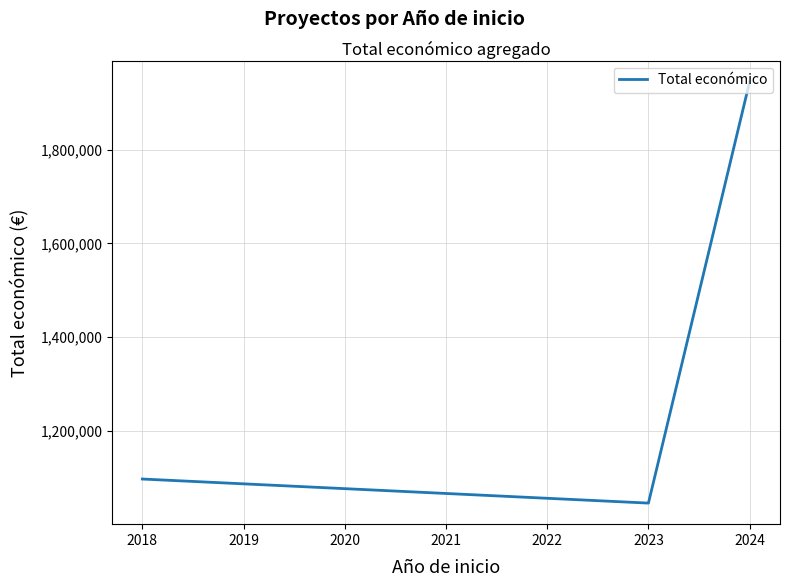

Between 2024 and 2023, which is larger?

2024